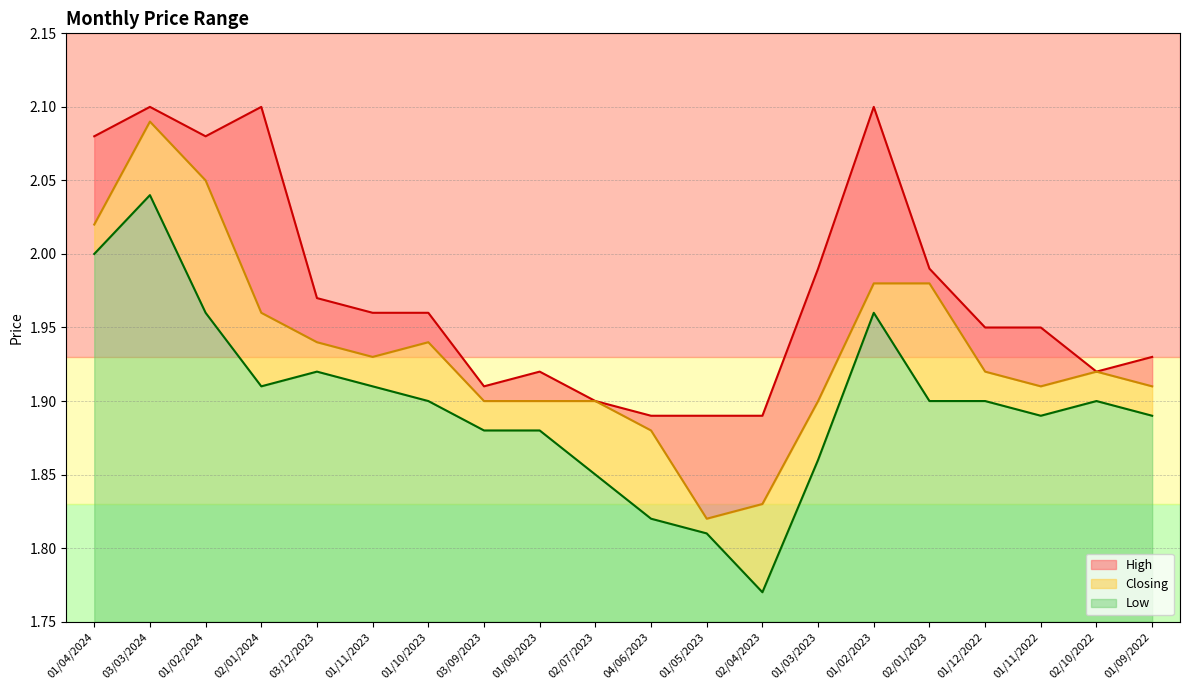

At how many categories does at least one series exceed 1?

20